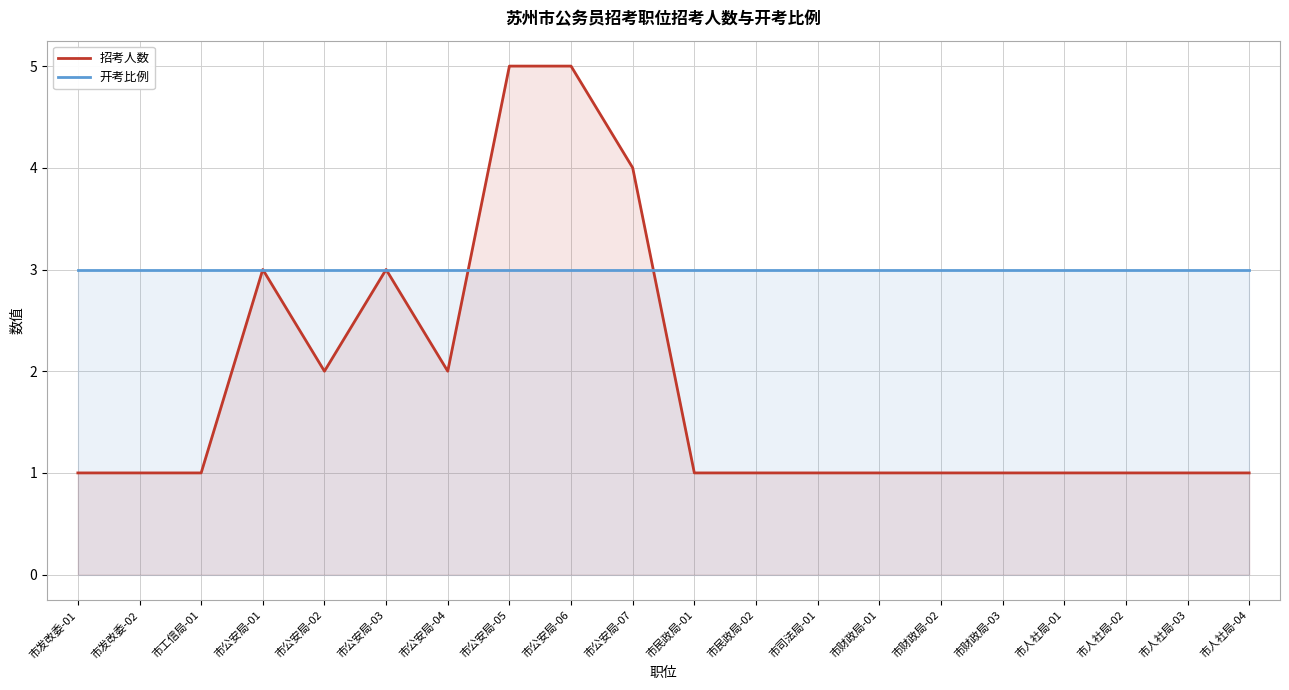

Between 市财政局-02 and 市财政局-03, which series saw the biggest shift?

招考人数